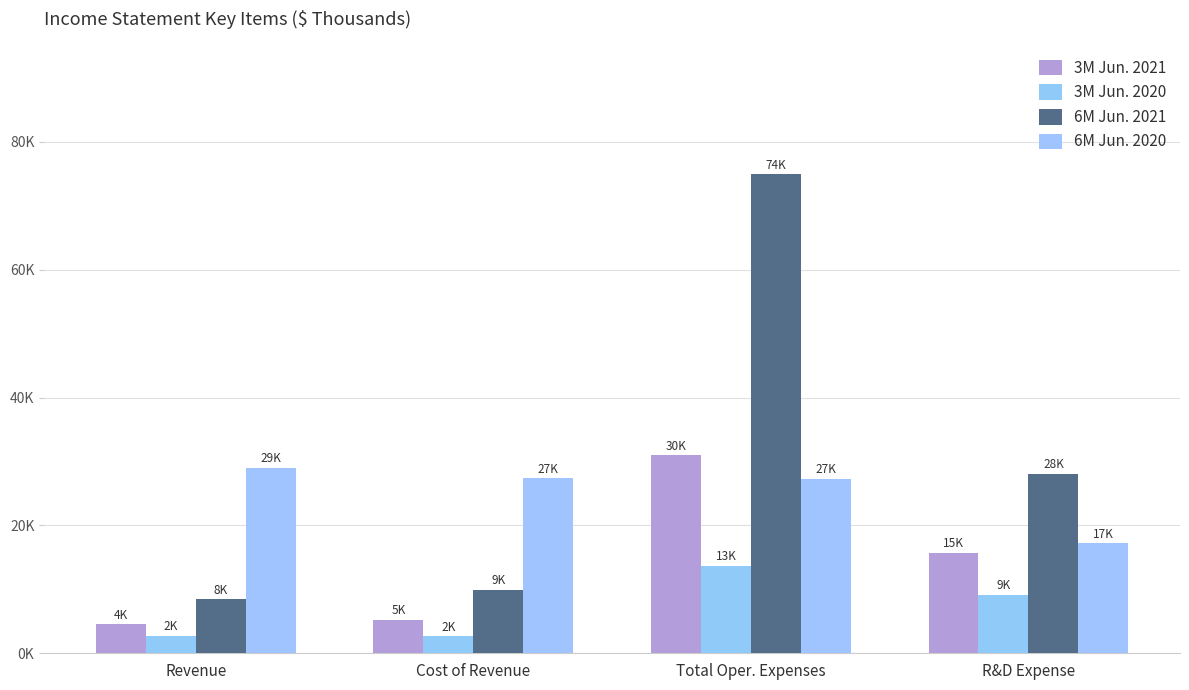

Rank the series by their maximum value, from highest to lowest.

6M Jun. 2021, 3M Jun. 2021, 6M Jun. 2020, 3M Jun. 2020